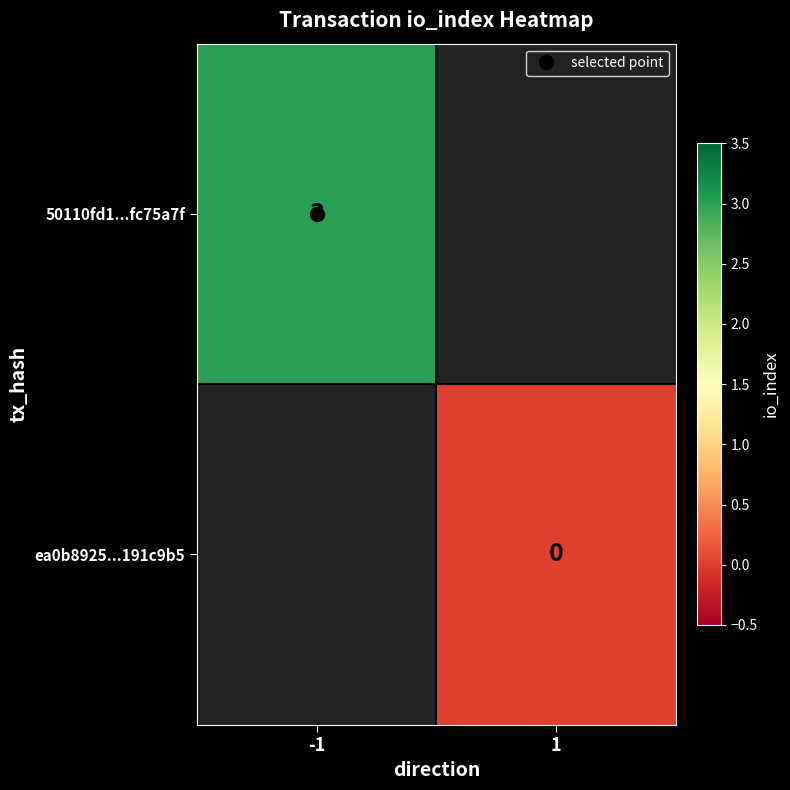

Is the value of 50110fd1...fc75a7f at -1 greater than the value of ea0b8925...191c9b5 at -1?

No